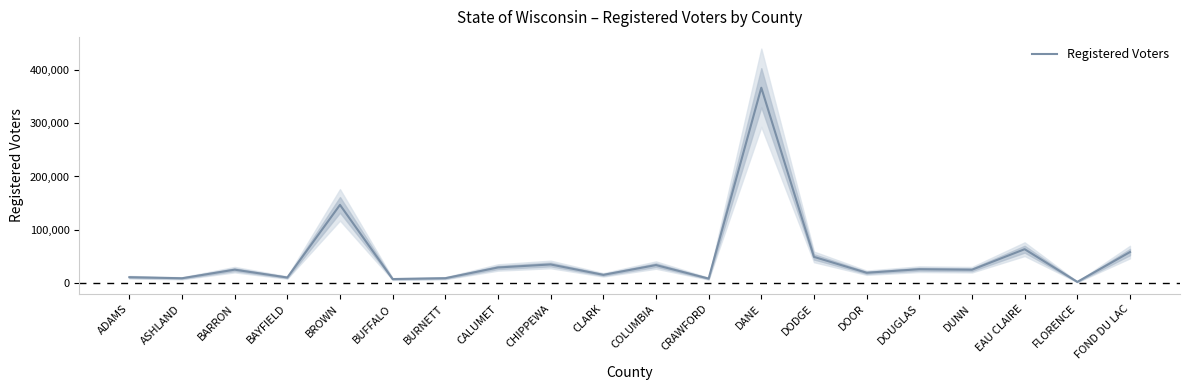

Rank the categories by value from highest to lowest.

DANE, BROWN, EAU CLAIRE, FOND DU LAC, DODGE, CHIPPEWA, COLUMBIA, CALUMET, DOUGLAS, BARRON, DUNN, DOOR, CLARK, ADAMS, BAYFIELD, BURNETT, ASHLAND, CRAWFORD, BUFFALO, FLORENCE